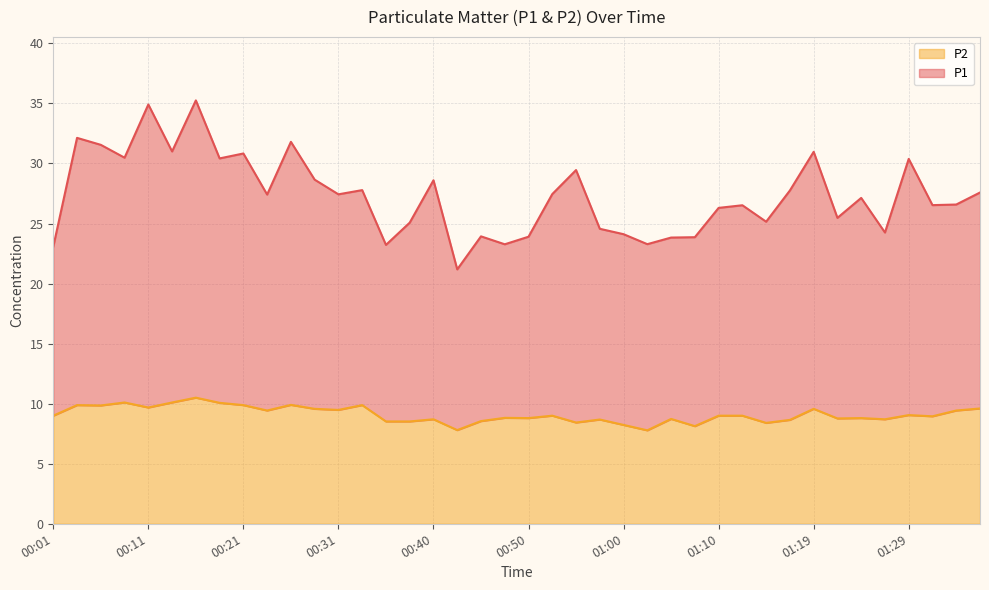

Rank the categories by P2 value from highest to lowest.

00:16, 00:09, 00:14, 00:18, 00:26, 00:04, 00:21, 00:33, 00:06, 00:11, 01:36, 00:28, 01:19, 00:31, 00:23, 01:34, 01:29, 00:01, 00:53, 01:10, 01:12, 01:32, 00:48, 00:50, 01:24, 01:22, 01:05, 00:40, 01:27, 00:57, 01:17, 00:45, 00:35, 00:38, 00:55, 01:14, 01:00, 01:07, 00:43, 01:02